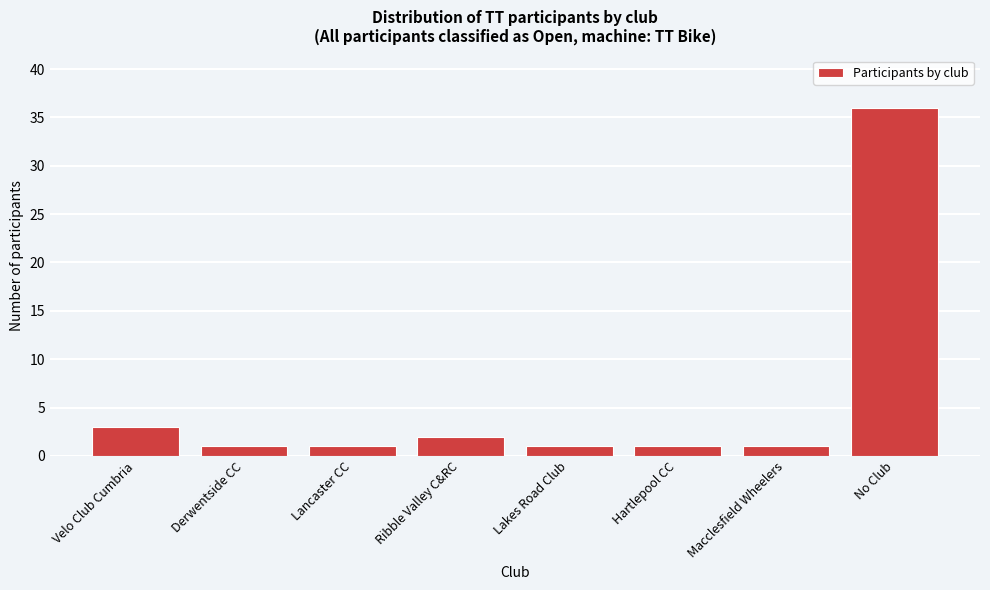

Reading left to right, transcribe all the data shown in this chart.

Velo Club Cumbria=3	Derwentside CC=1	Lancaster CC=1	Ribble Valley C&RC=2	Lakes Road Club=1	Hartlepool CC=1	Macclesfield Wheelers=1	No Club=36